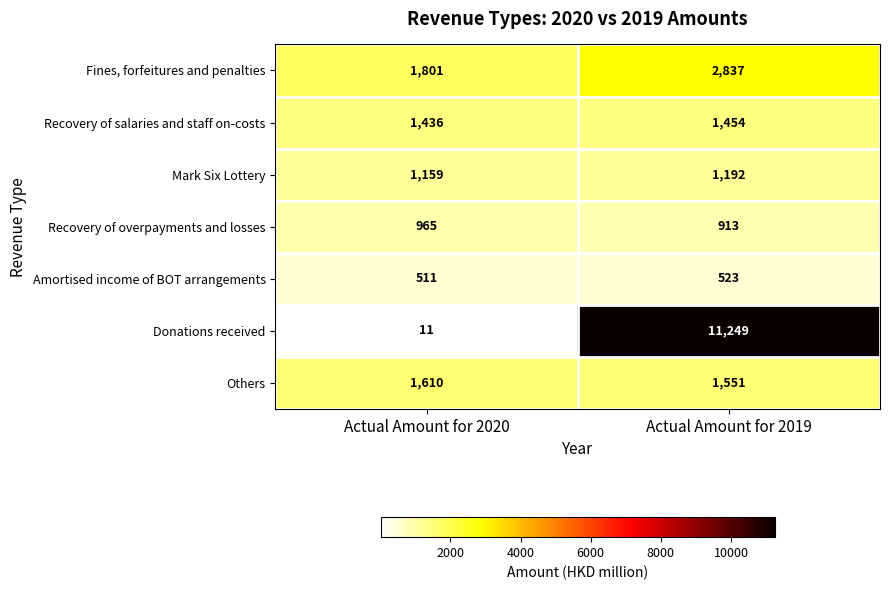

Count the number of data series in this chart.

7